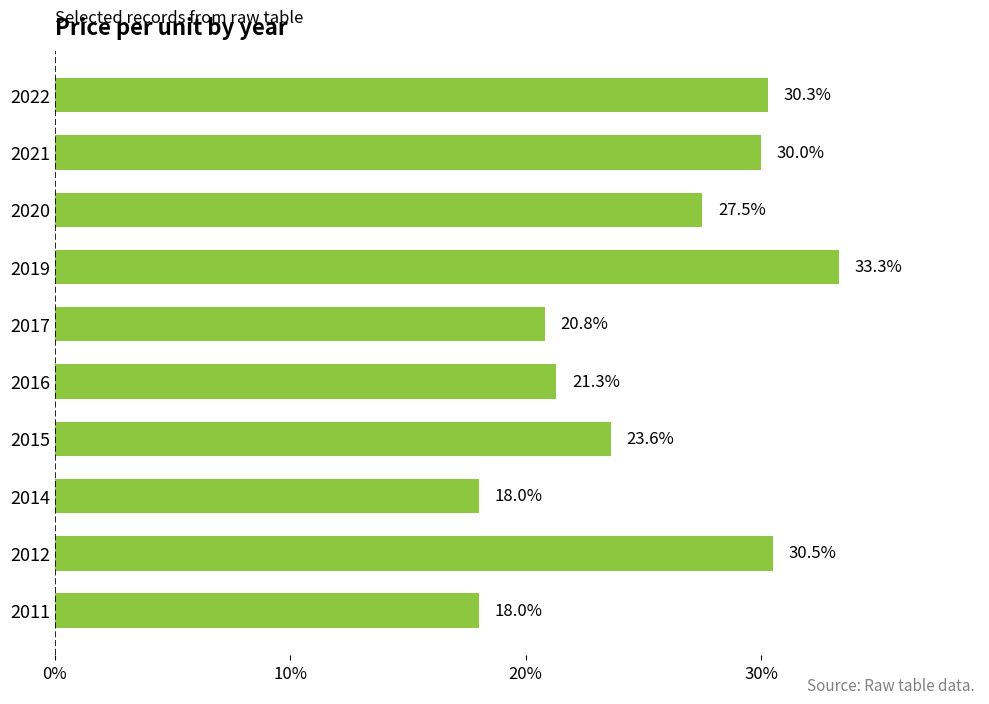

The chart shows a value of 9.9 at 2020. True or false?

False